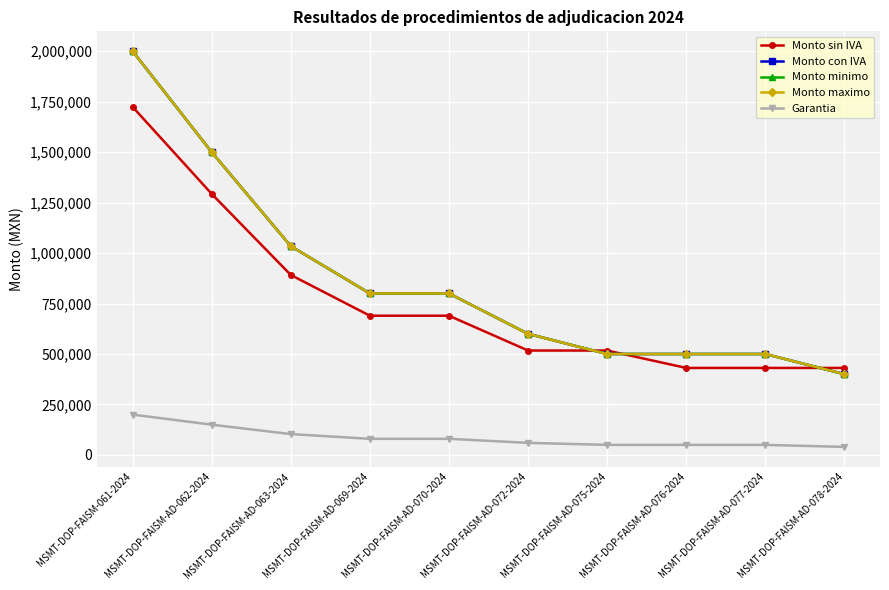

Which series has the largest total across all categories?

Monto con IVA